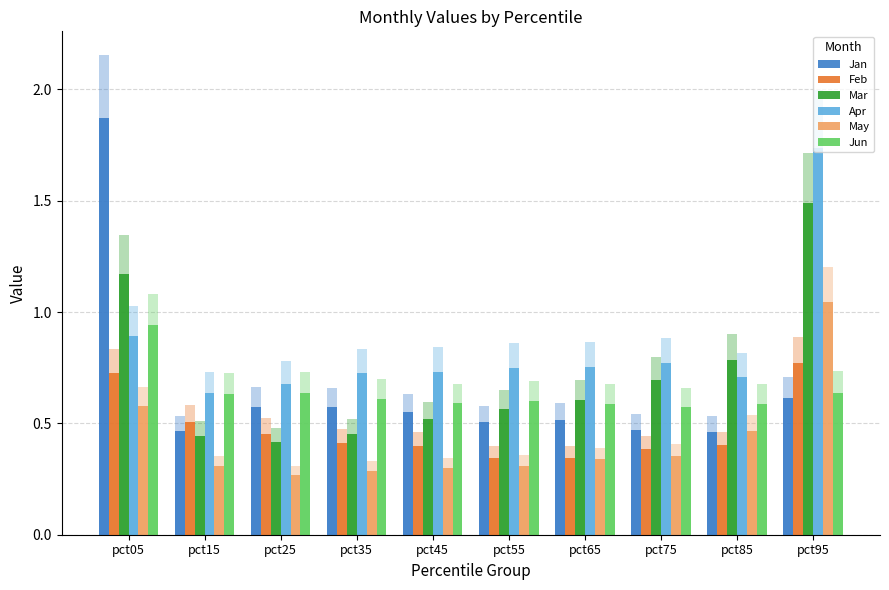

What is the smallest value displayed?

0.3